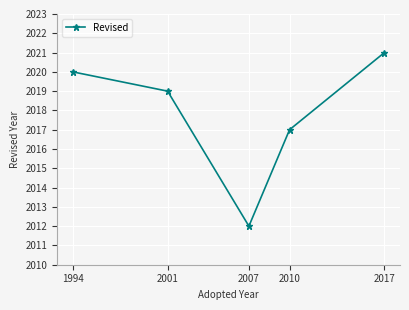

Which has a higher value, 1994 or 2010?

1994